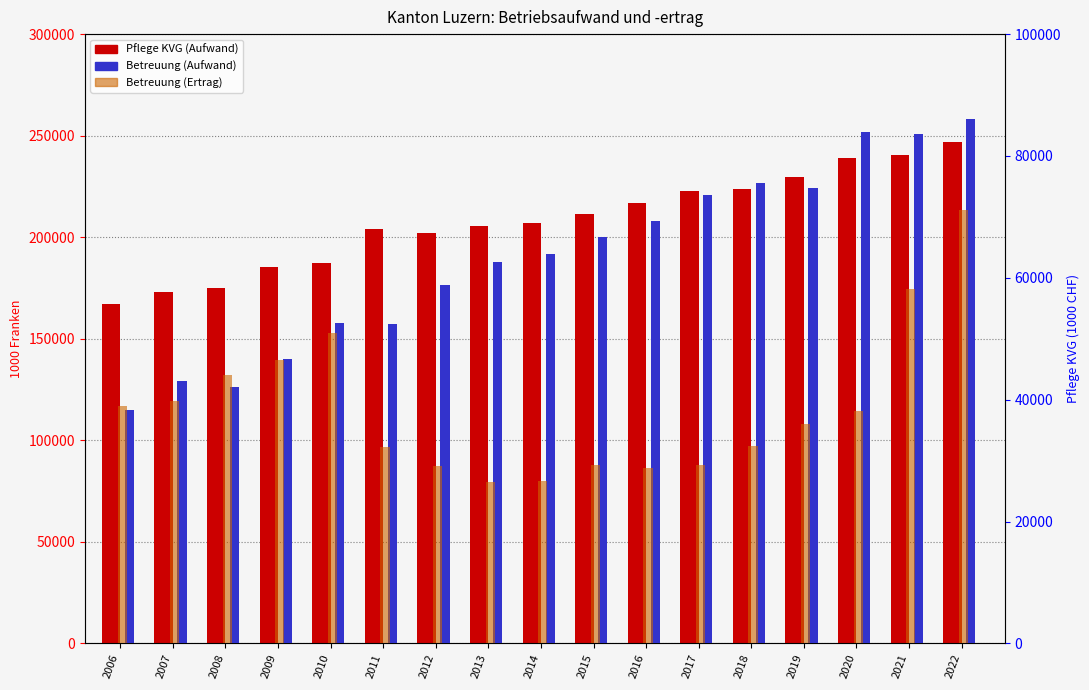

At which label is Betreuung Ertrag closest to 48777?

2010